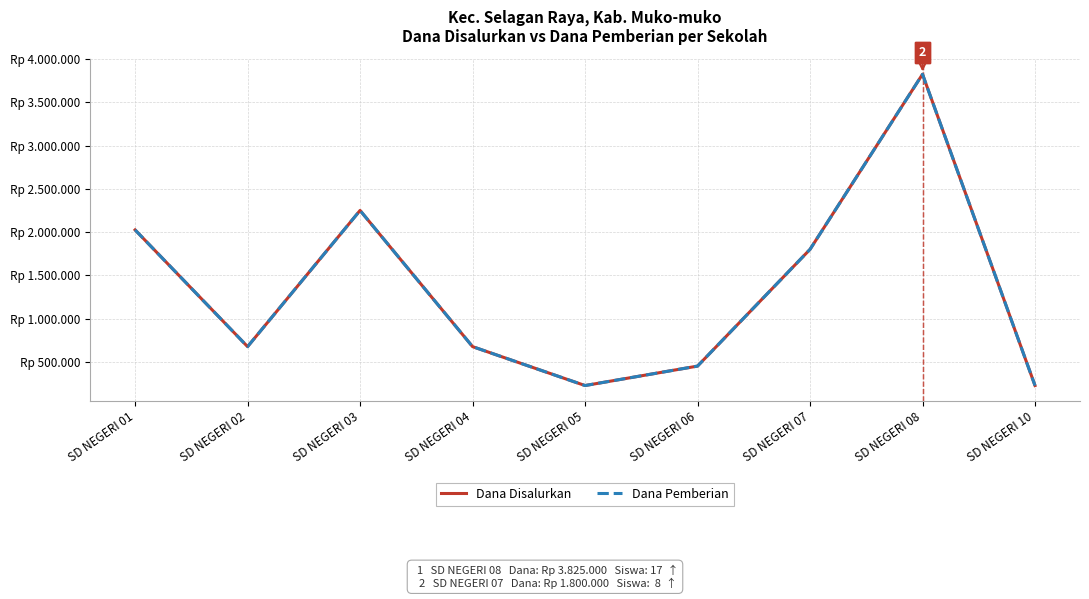

Which has a higher value, SD NEGERI 05 or SD NEGERI 04?

SD NEGERI 04